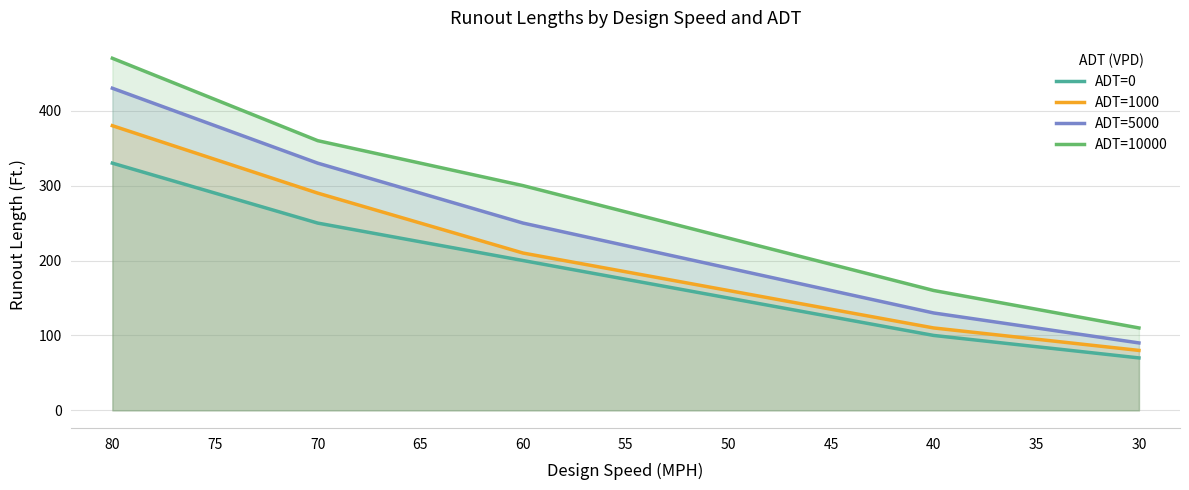

How many values in the ADT=1000 series are below 185?

5